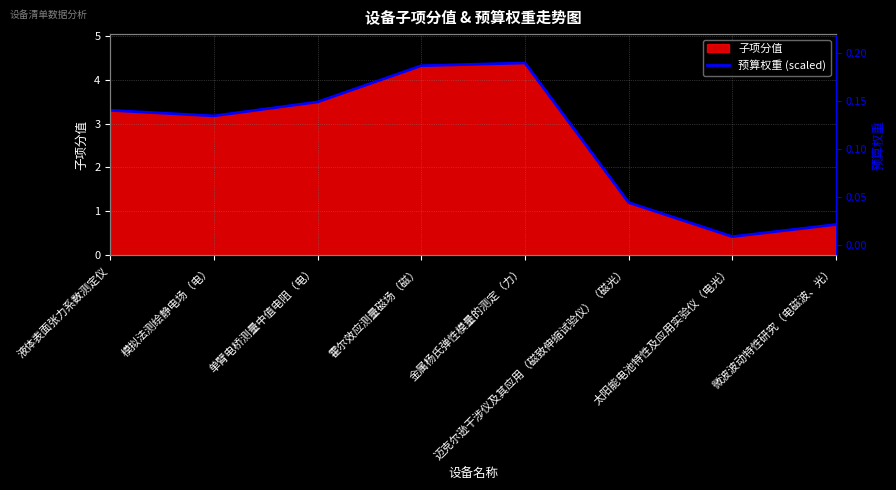

Rank the categories by value from highest to lowest.

金属杨氏弹性模量的测定（力）, 霍尔效应测量磁场（磁）, 单臂电桥测量中值电阻（电）, 液体表面张力系数测定仪, 模拟法测绘静电场（电）, 迈克尔逊干涉仪及其应用（磁致伸缩试验仪）（磁光）, 微波波动特性研究（电磁波、光）, 太阳能电池特性及应用实验仪（电光）